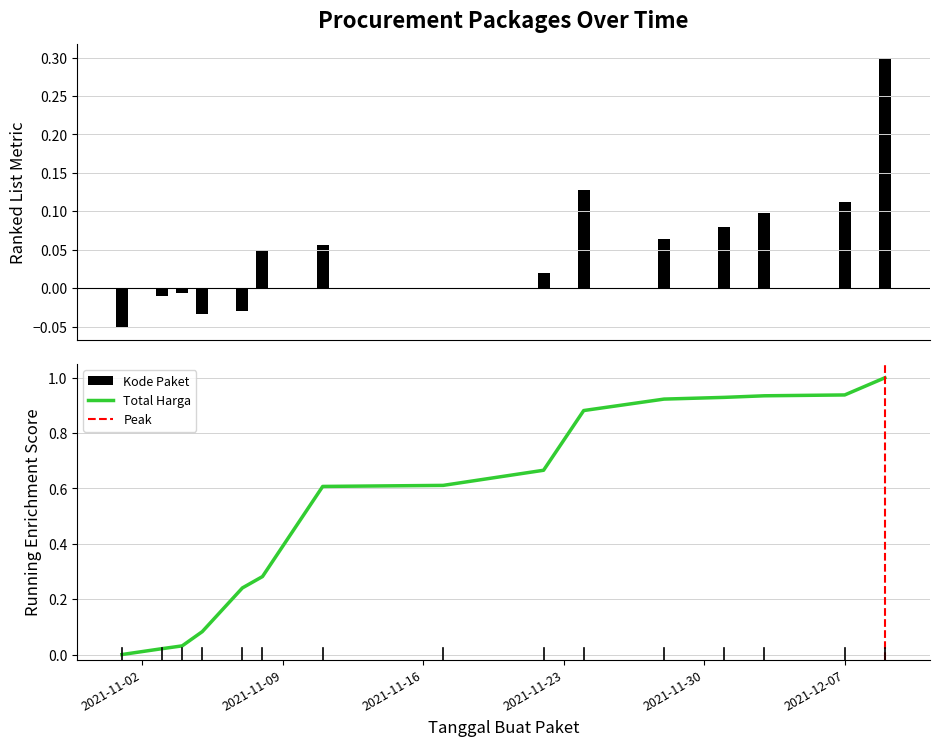

Which has a higher value, 2021-11-04 or 2021-11-28?

2021-11-28